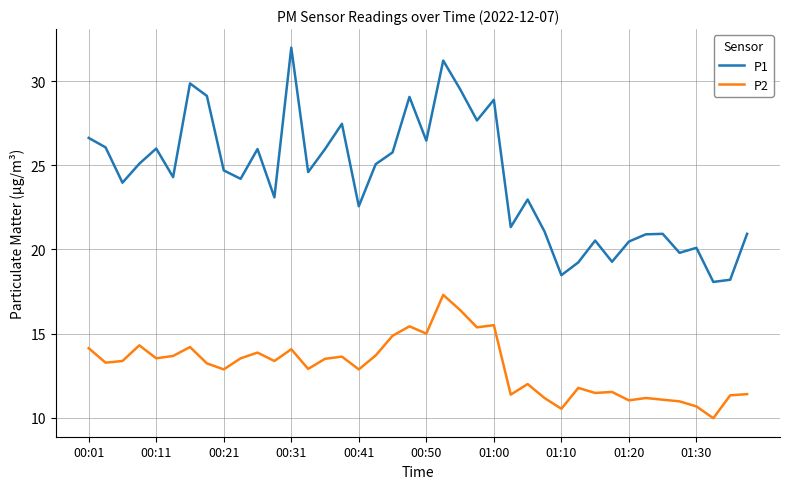

True or false: P2 and P1 intersect in this chart.

False